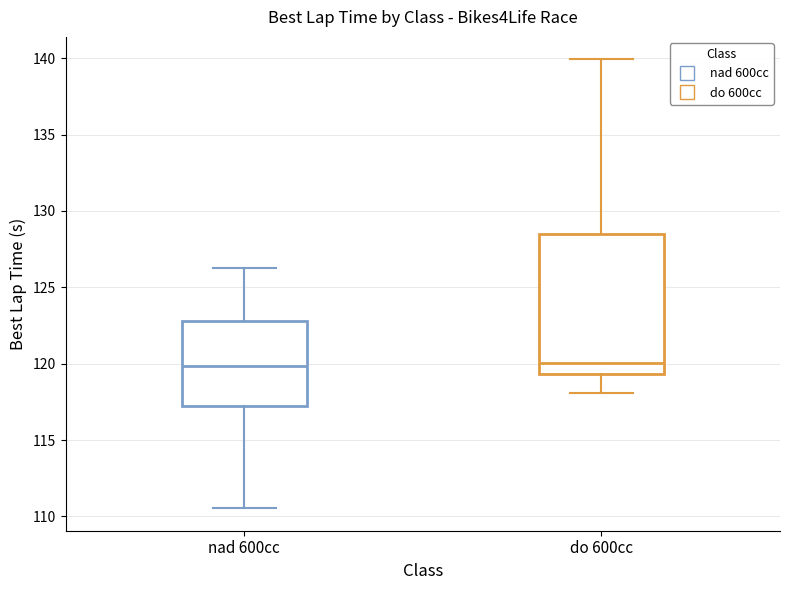

Which box is the tallest, from its lower edge to its upper edge?

do 600cc